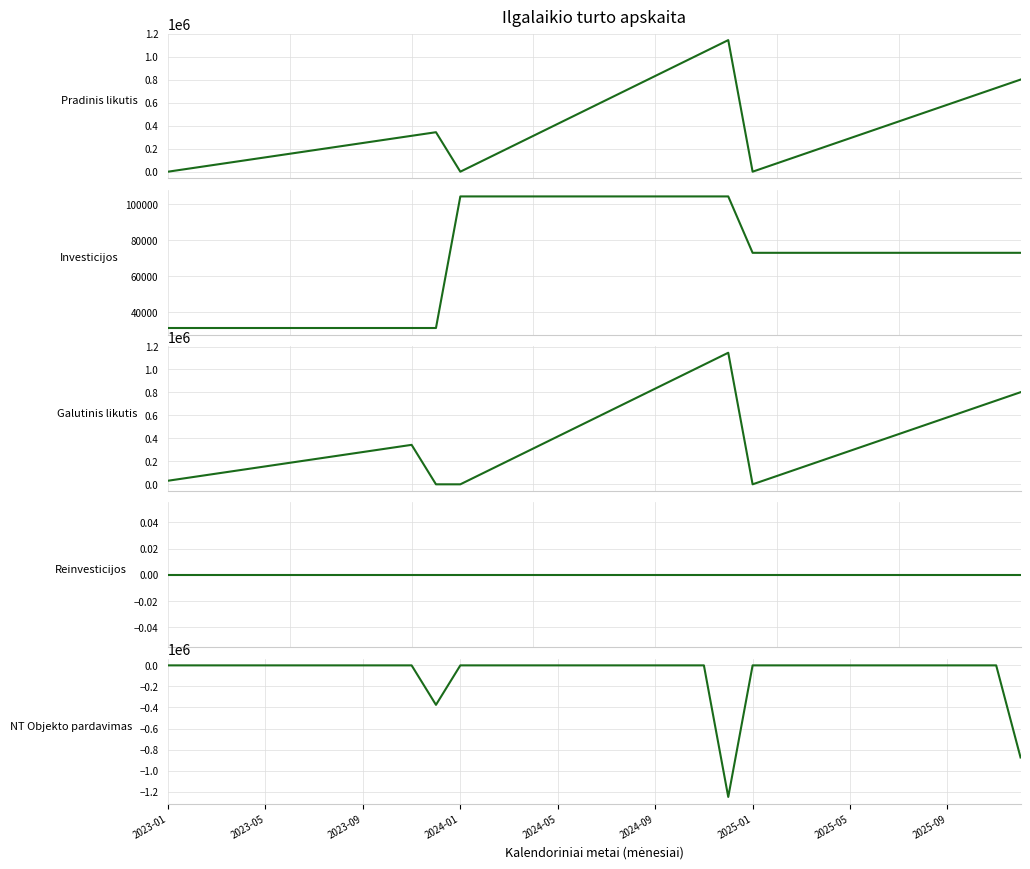

Is it true that Galutinis likutis equals 410829.0 at 9?

False